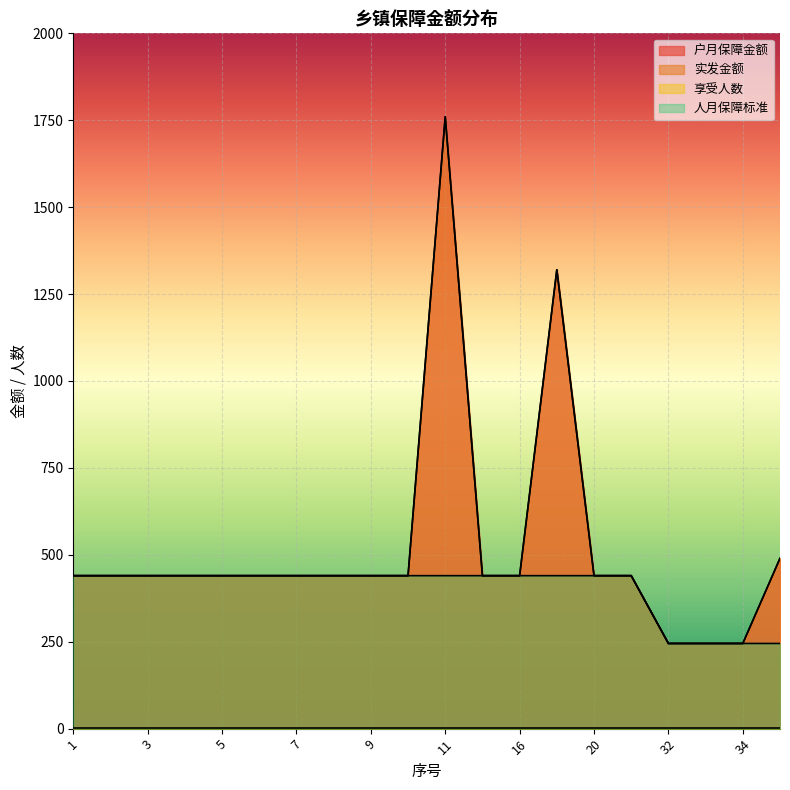

How many data points in 实发金额 are above 440?

3